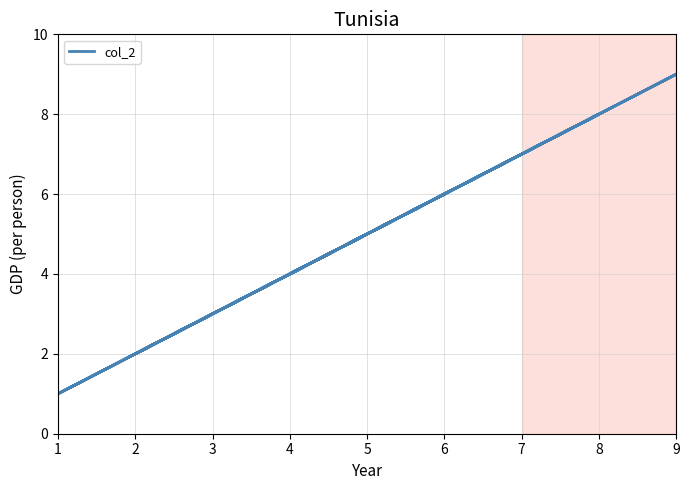

What is the average value?

5